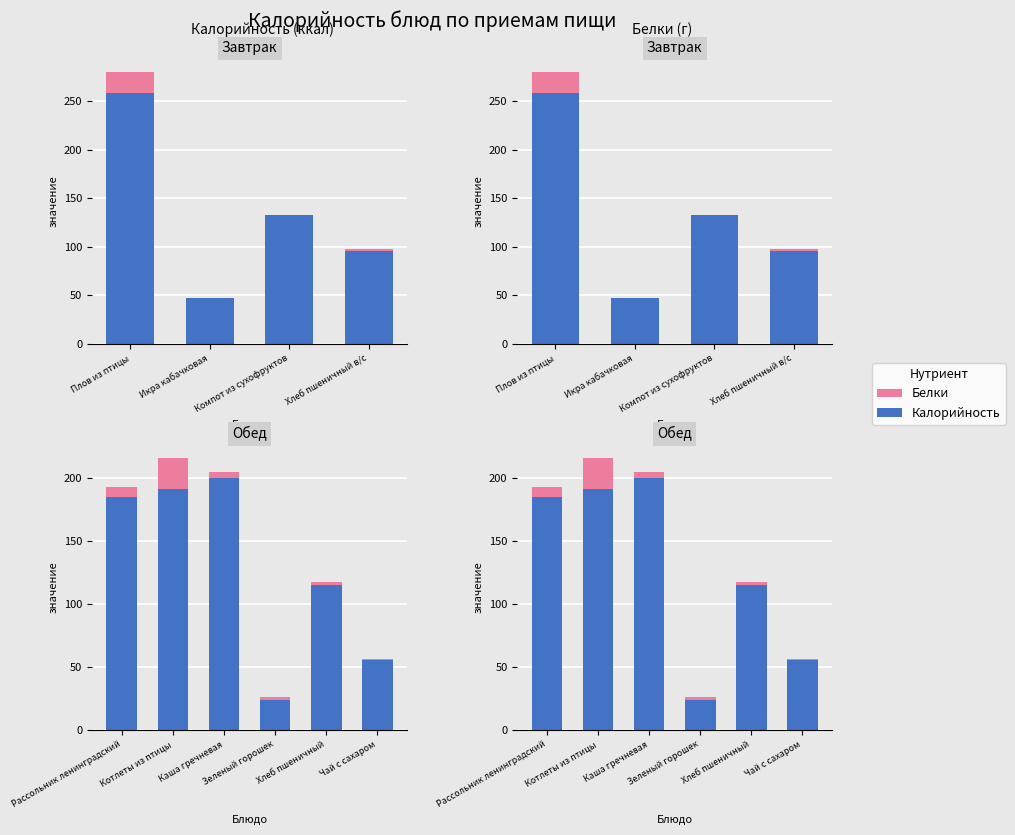

How many data points does each series have?

6